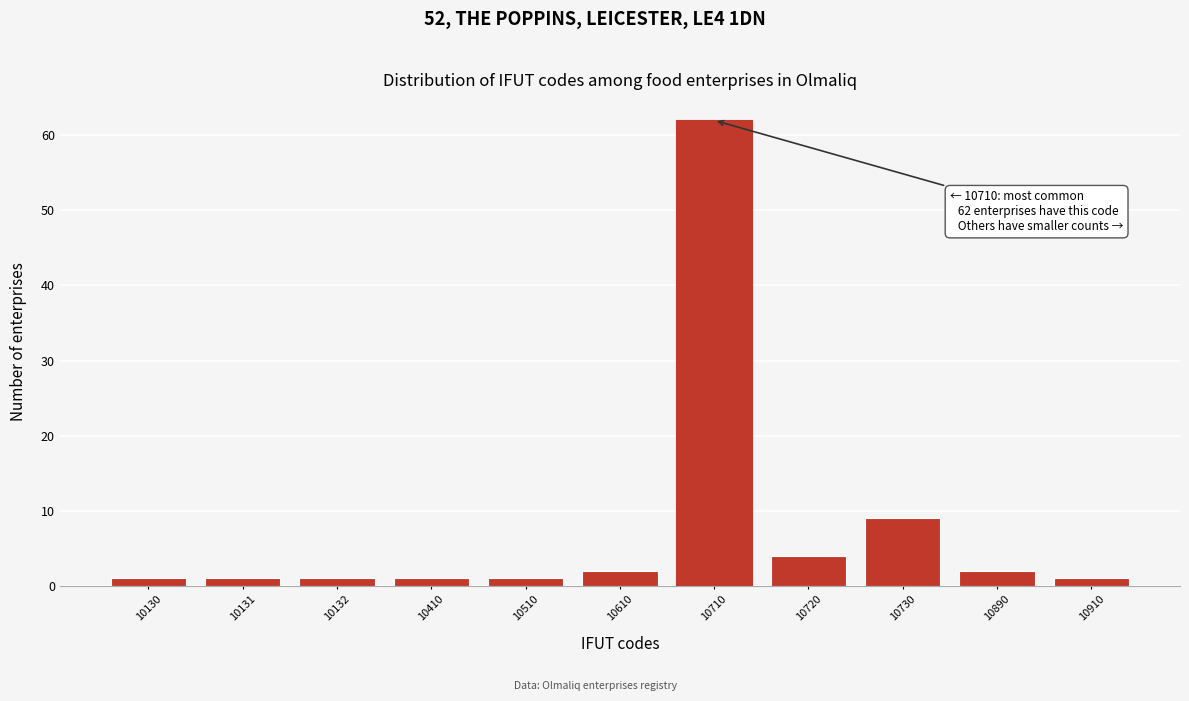

Reading left to right, what are all the values shown in this chart?

1	1	1	1	1	2	62	4	9	2	1